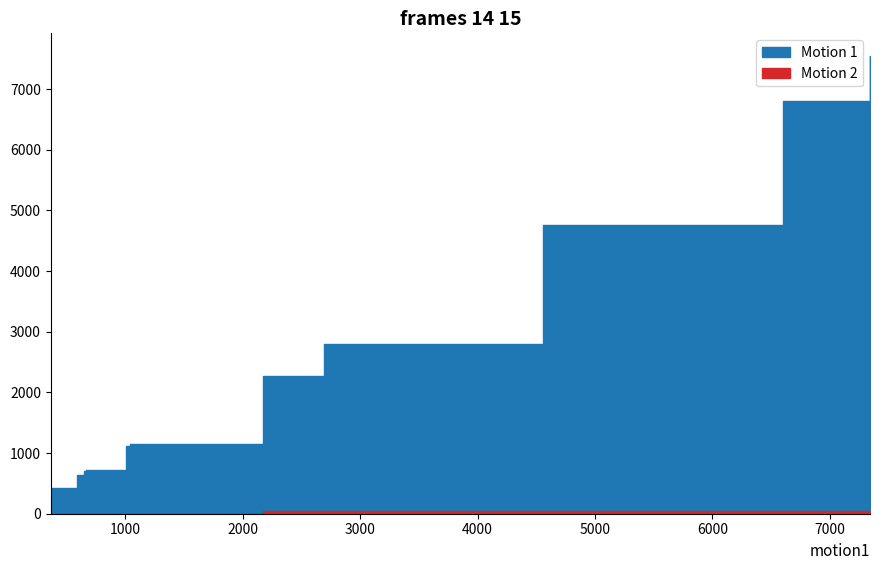

Rank the series at BAX14 from lowest to highest value.

Motion 2, Motion 1